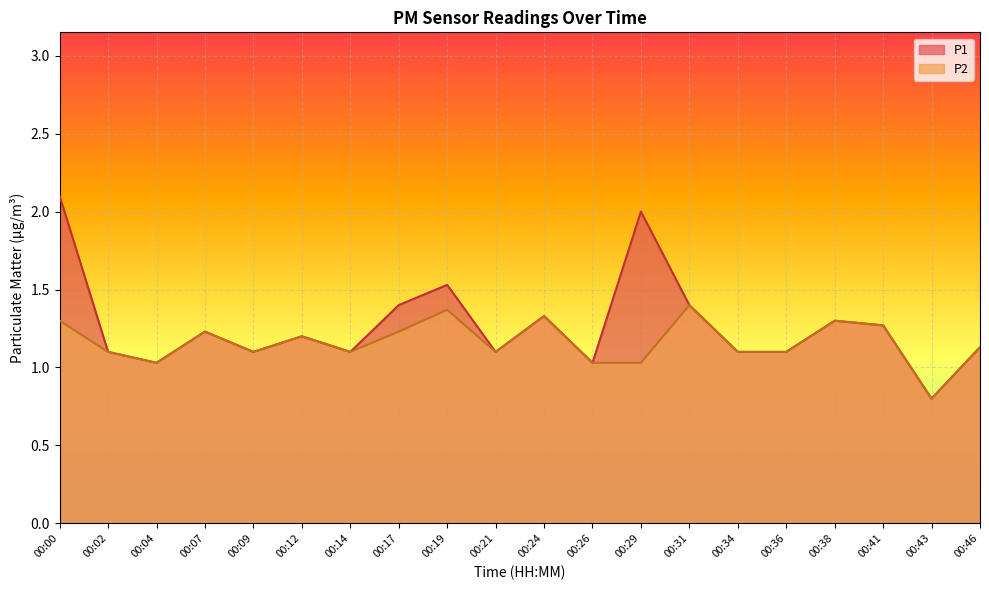

What is the sum of the P1 values at 00:43 and 00:38?

2.1